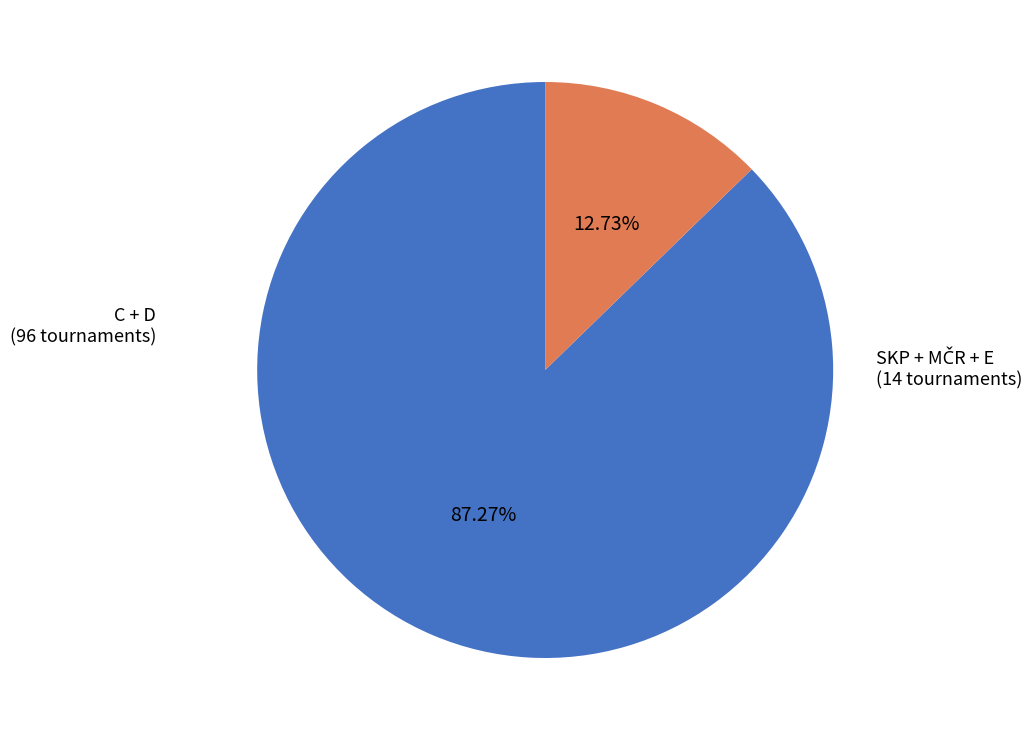

Which category has the biggest portion of the pie?

C + D